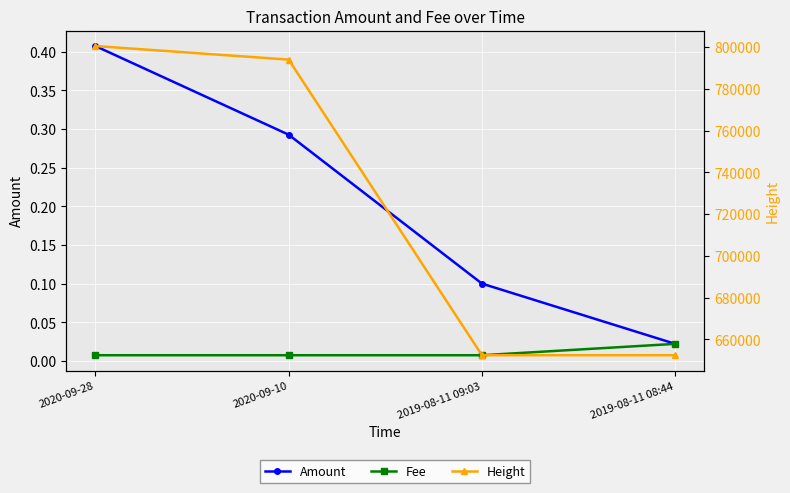

How many lines are shown in the chart?

3